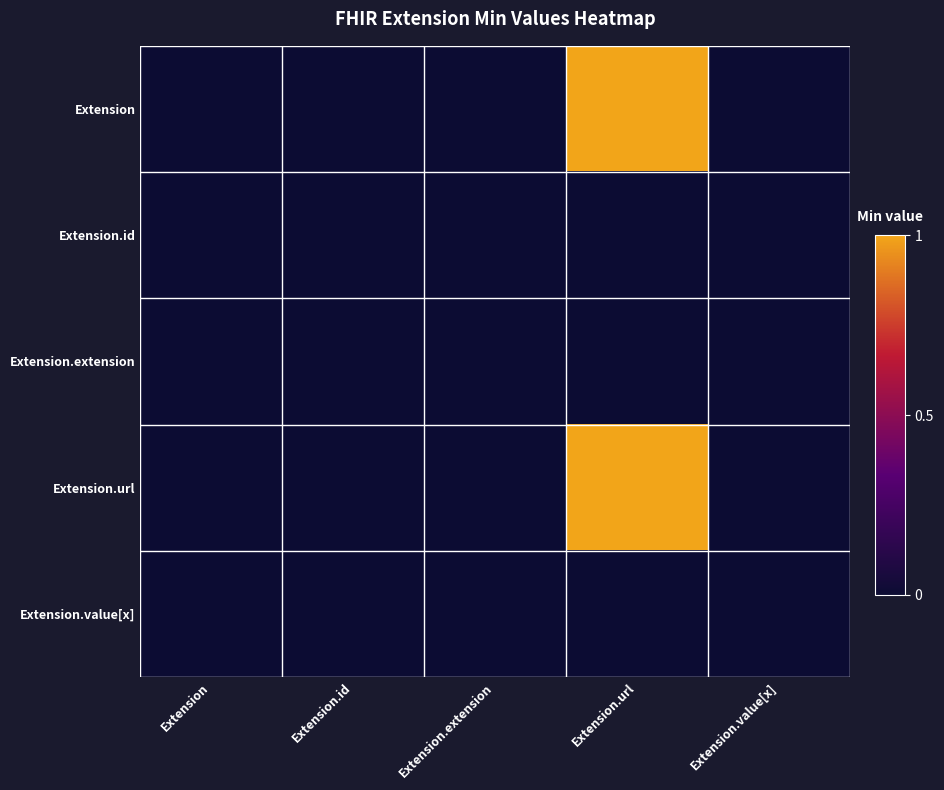

The value of Extension.url at Extension is 0. True or false?

True